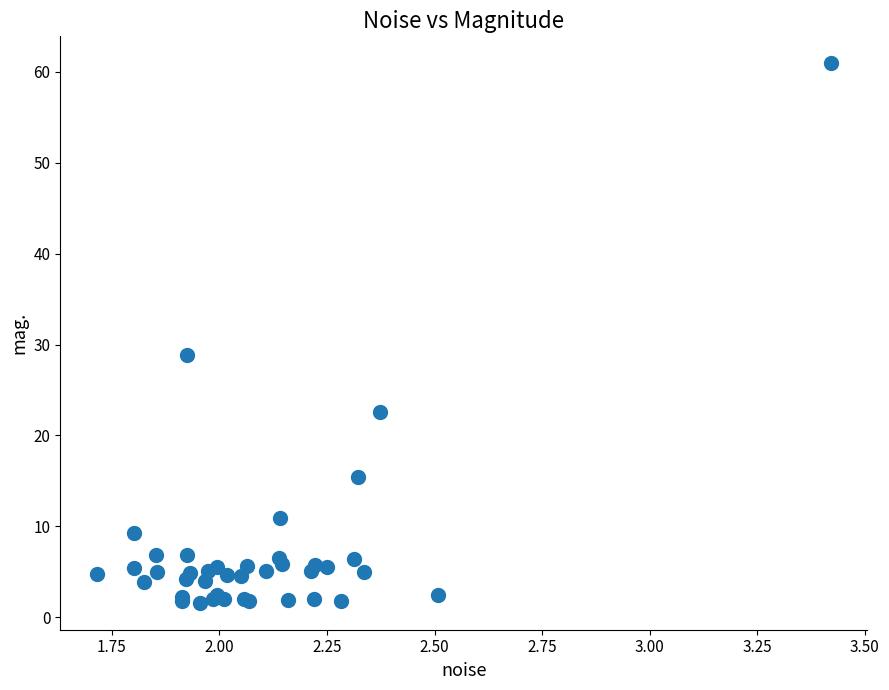

What Y value in the scatter plot is closest to 31?

28.9